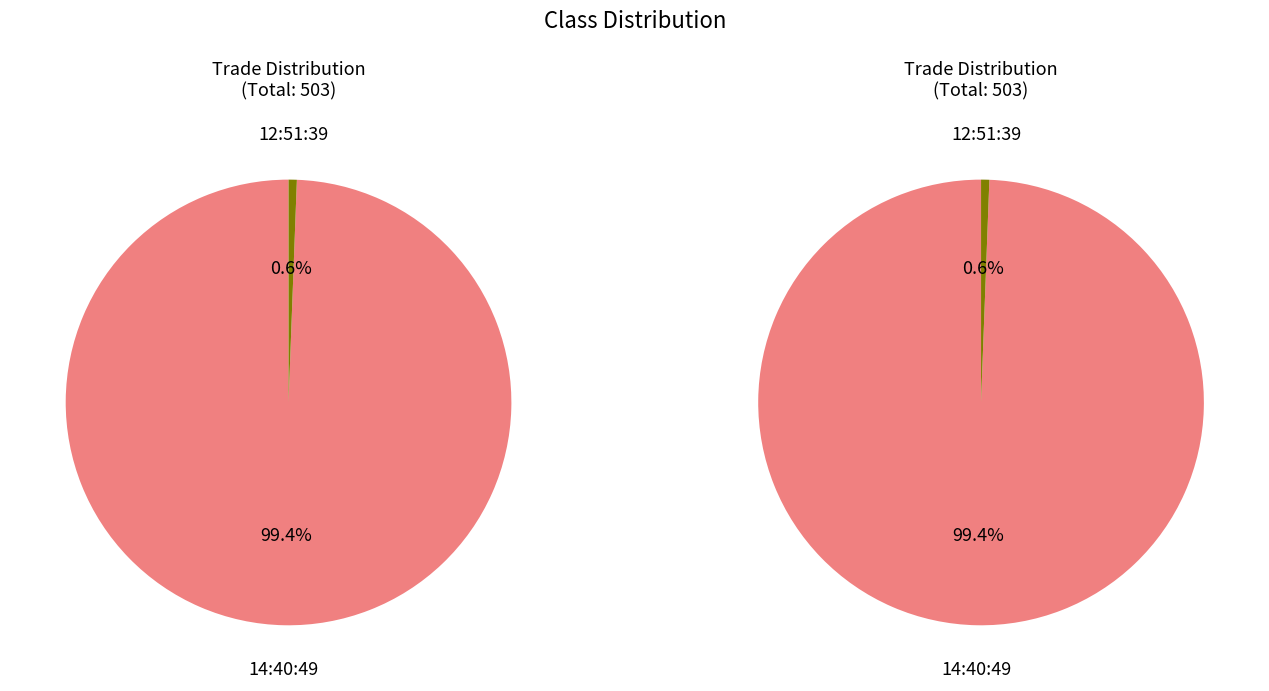

What percentage is the 12:51:39 slice, to the nearest percent?

1%